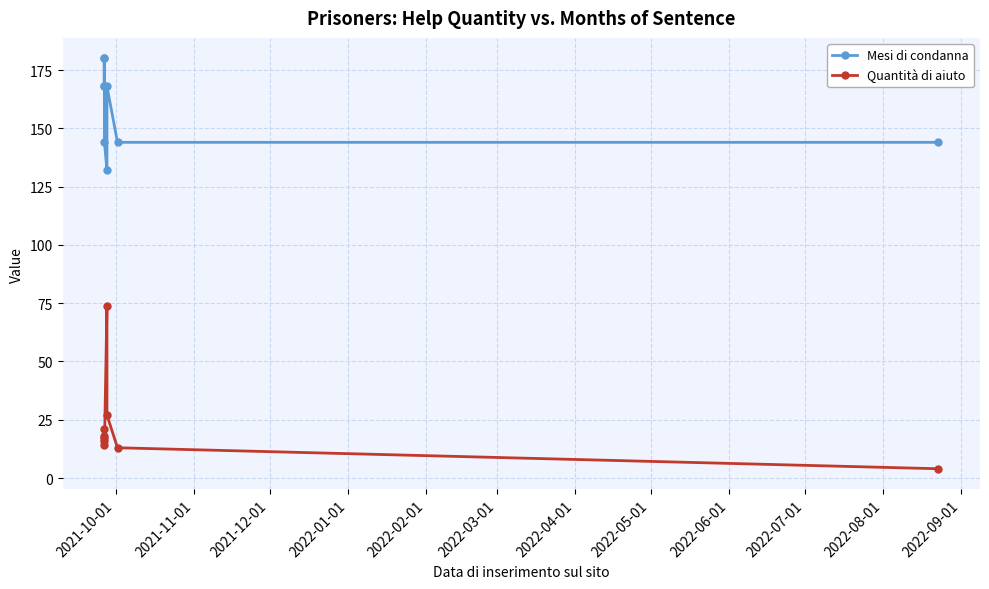

True or false: Mesi di condanna has more than 2 points higher than both neighbors.

False